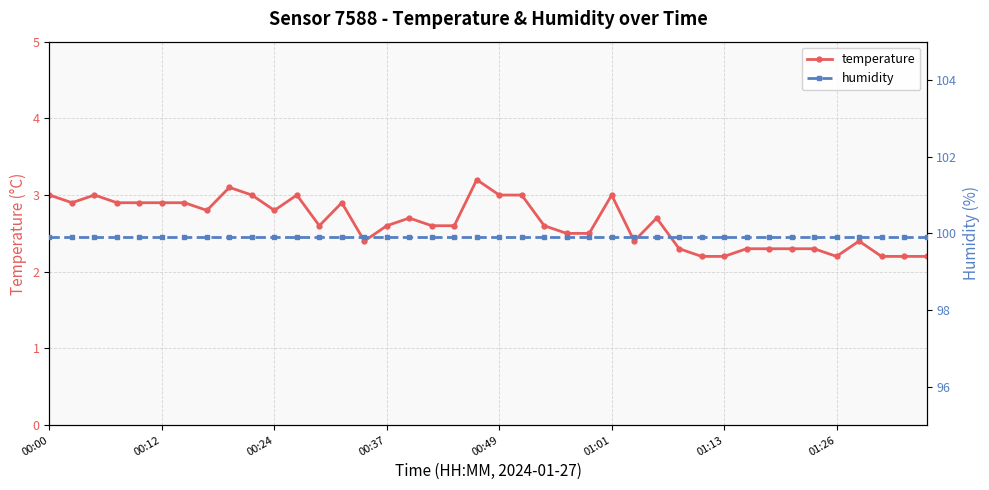

True or false: temperature and humidity cross at least once.

False